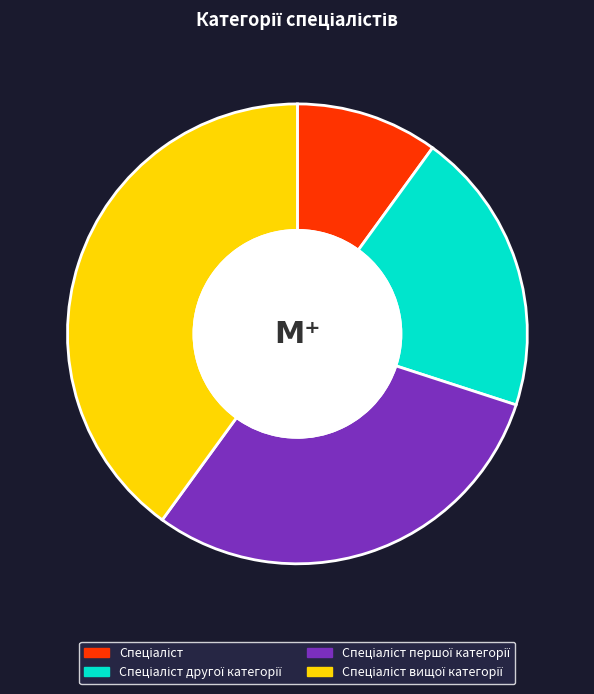

How many segments does this pie chart have?

4